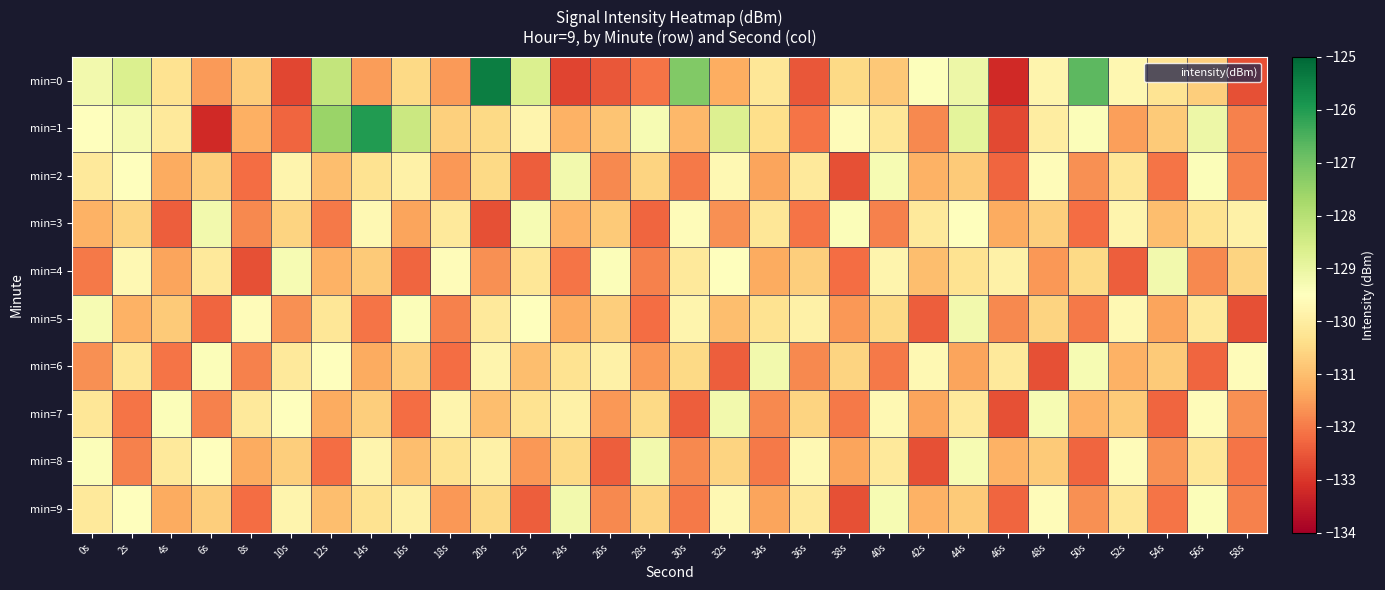

What is the maximum value shown in the chart?

-125.5